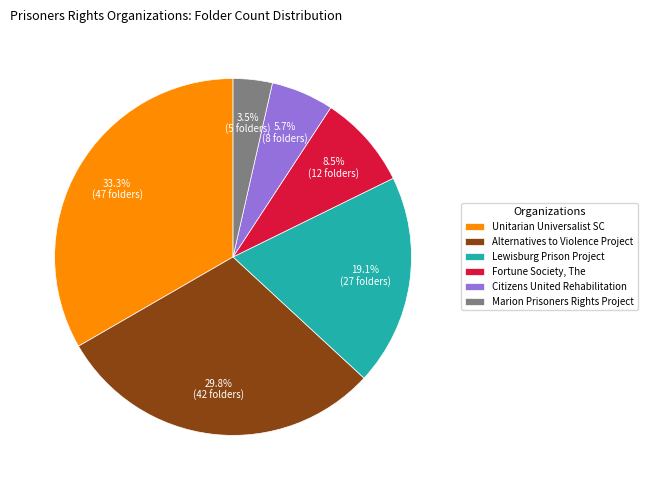

How many slices are in this pie chart?

6